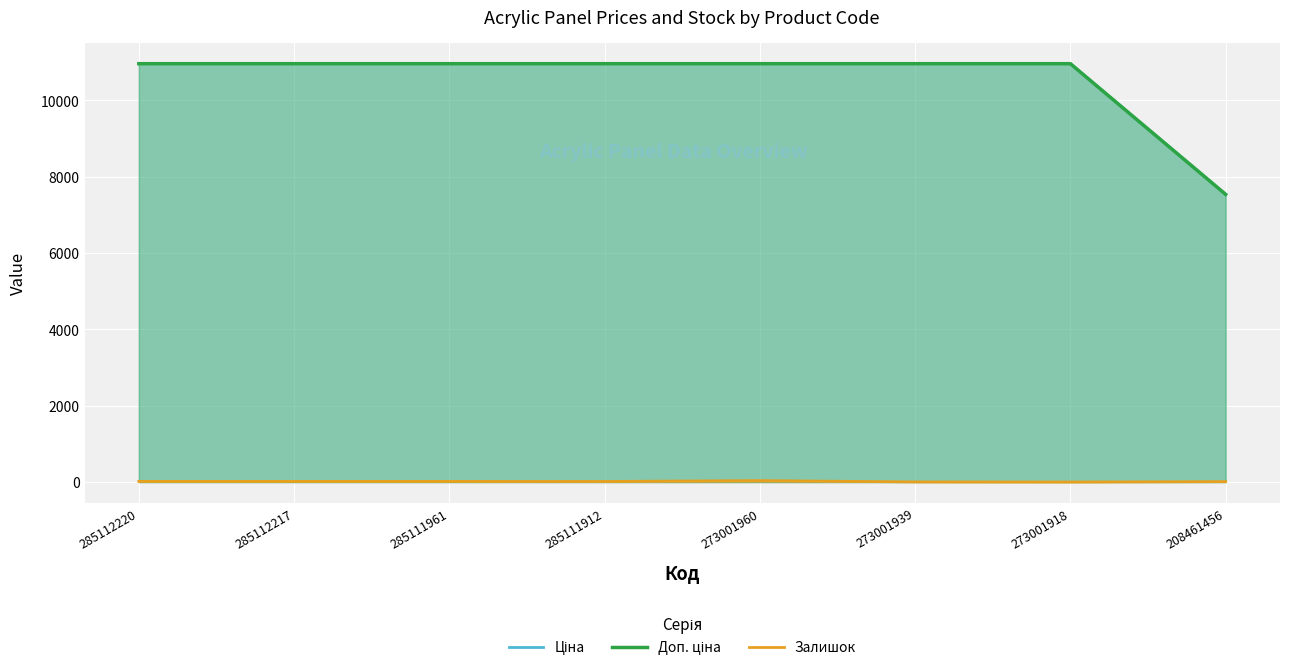

What is the value of the Доп. ціна point at the 5th from the left?

10964.4